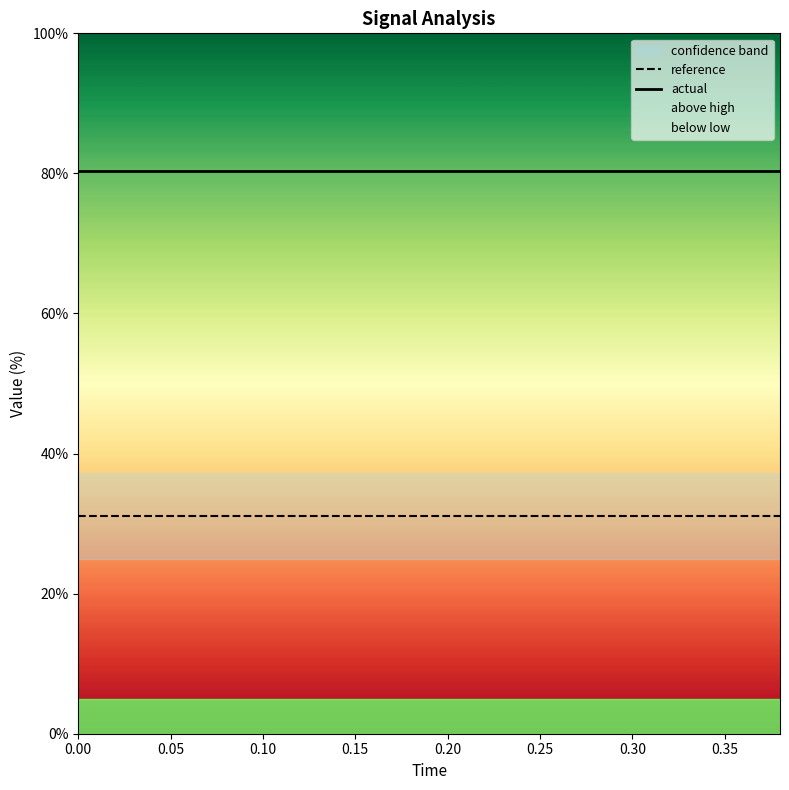

At how many categories does at least one series exceed 31?

20